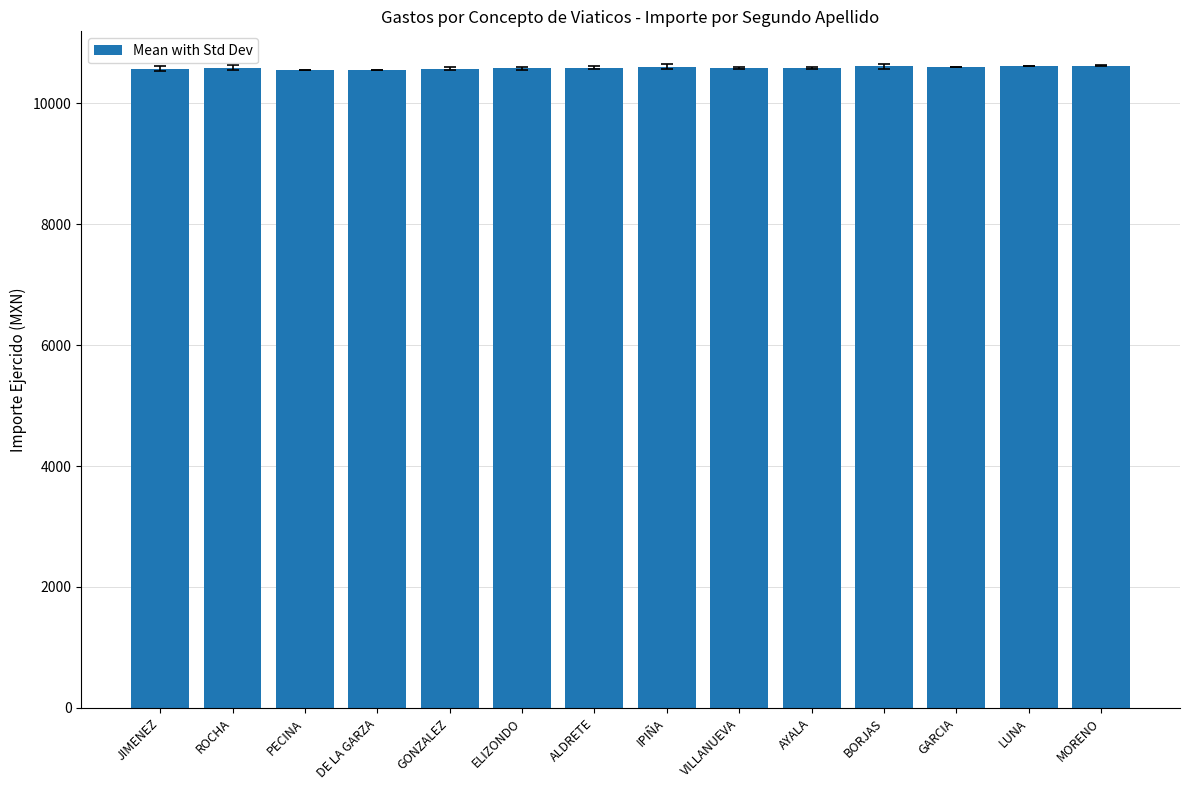

What position from the right is PECINA?

12